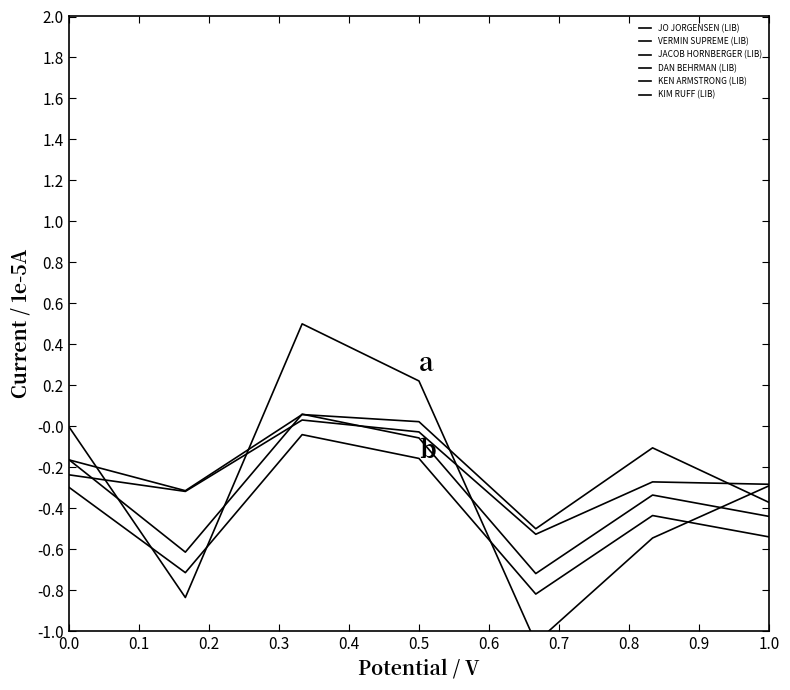

Rank the categories by KEN ARMSTRONG (LIB) value from highest to lowest.

0.8, 0.7, 1.0, 0.5, 0.4, 0.9, 0.6